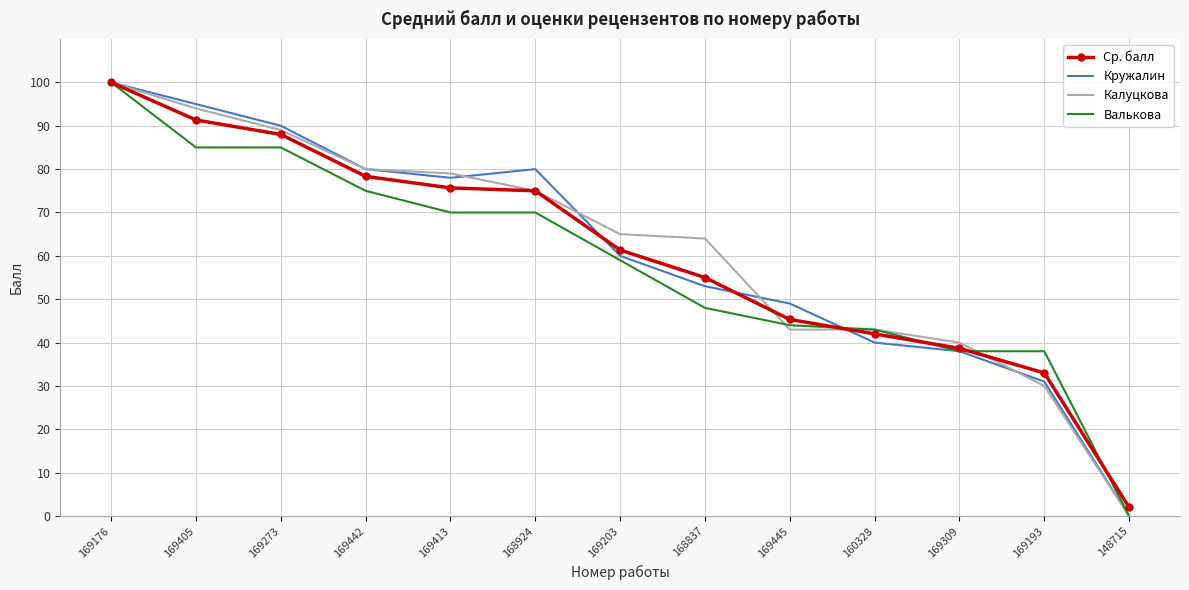

What is the greatest value displayed?

100.0